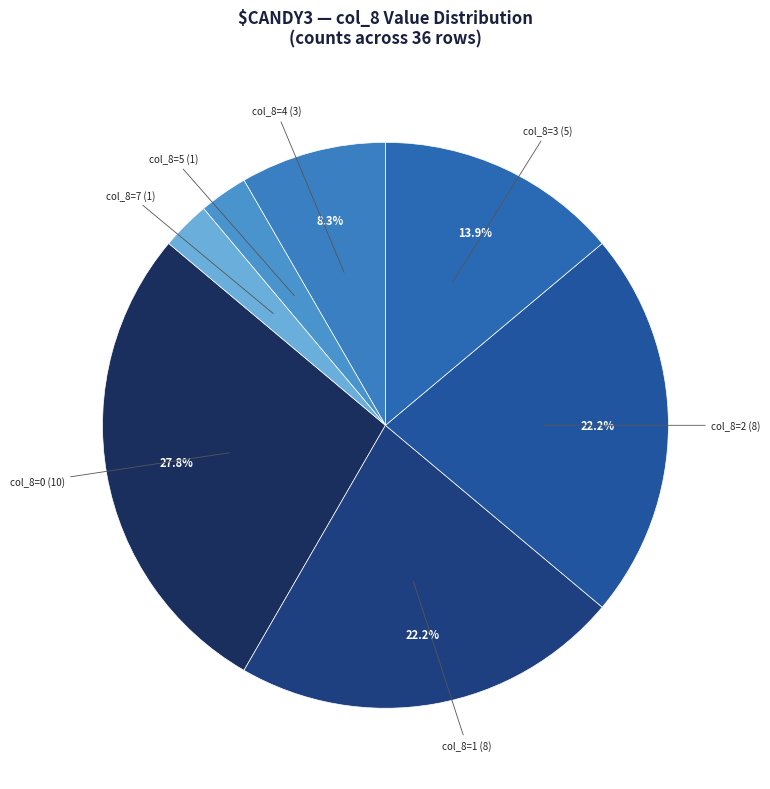

Count the number of slices in the pie.

7